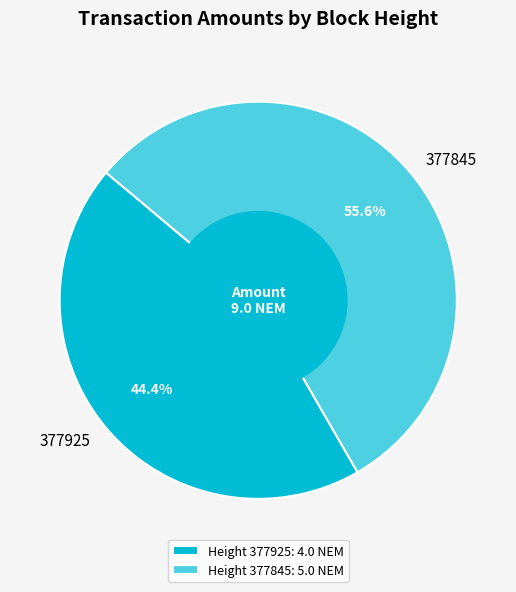

Rank the categories by value from lowest to highest.

Height 377925: 4.0 NEM, Height 377845: 5.0 NEM